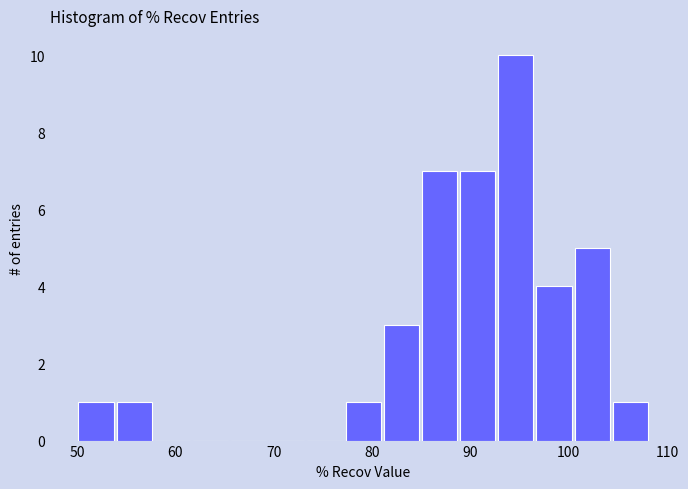

Read against the x-axis, roughly where is the centre of the tallest bar?

95